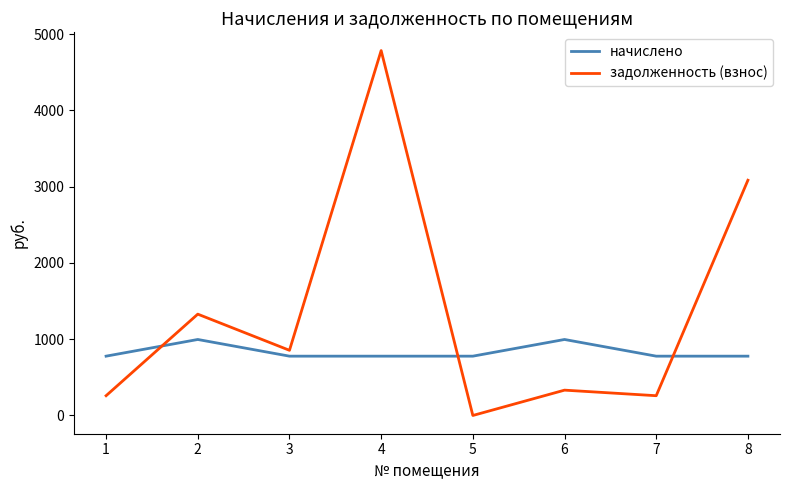

What is the spread (max minus min) of values at 1?

518.4